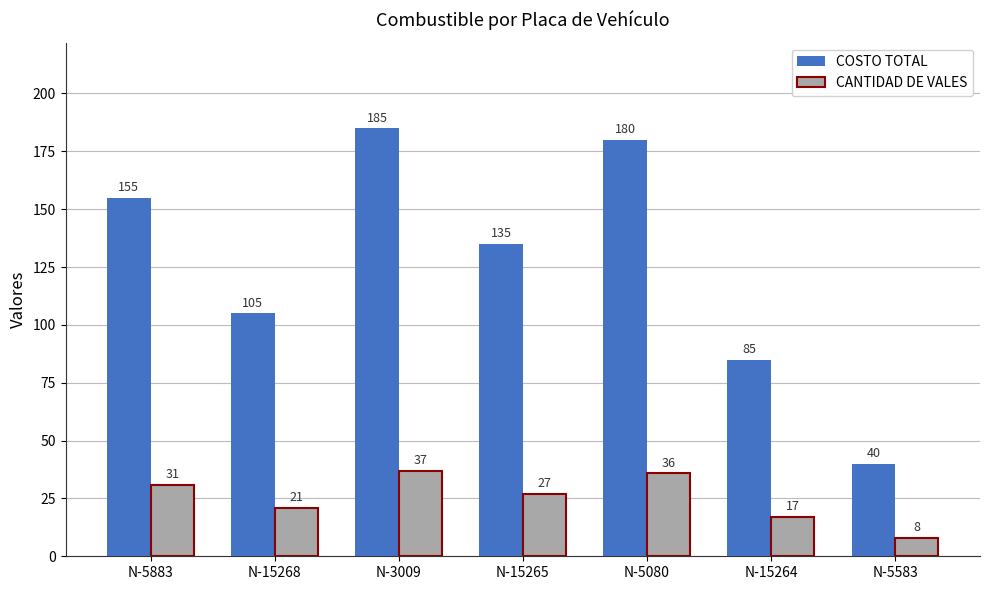

At which category does the chart reach its peak across all series?

N-3009